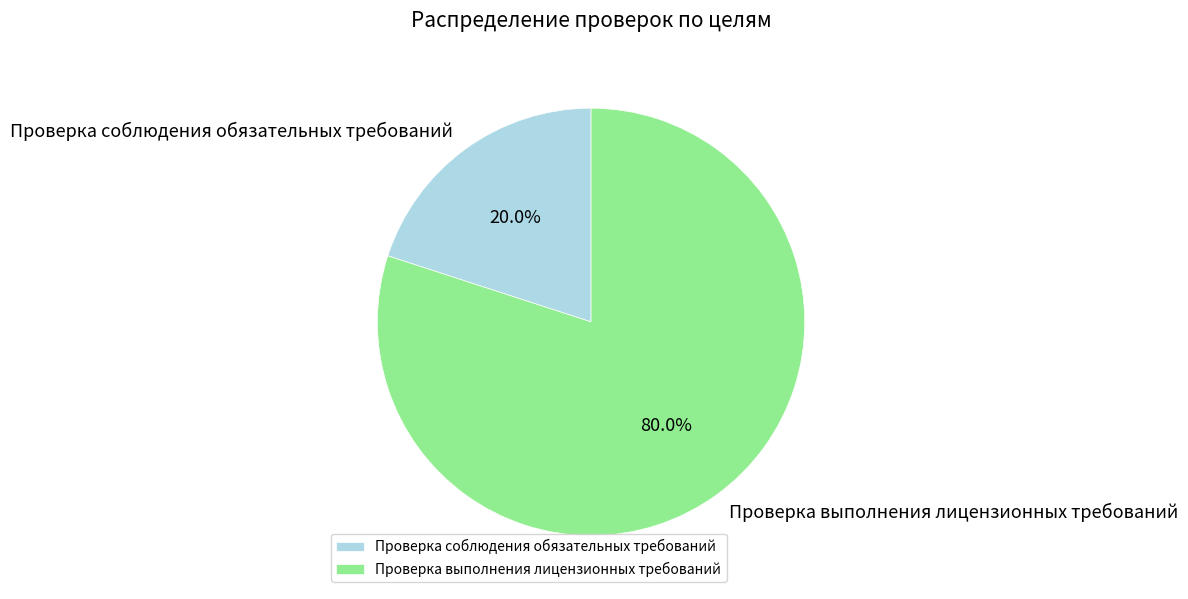

What percentage do Проверка соблюдения обязательных требований and Проверка выполнения лицензионных требований together represent?

100.0%